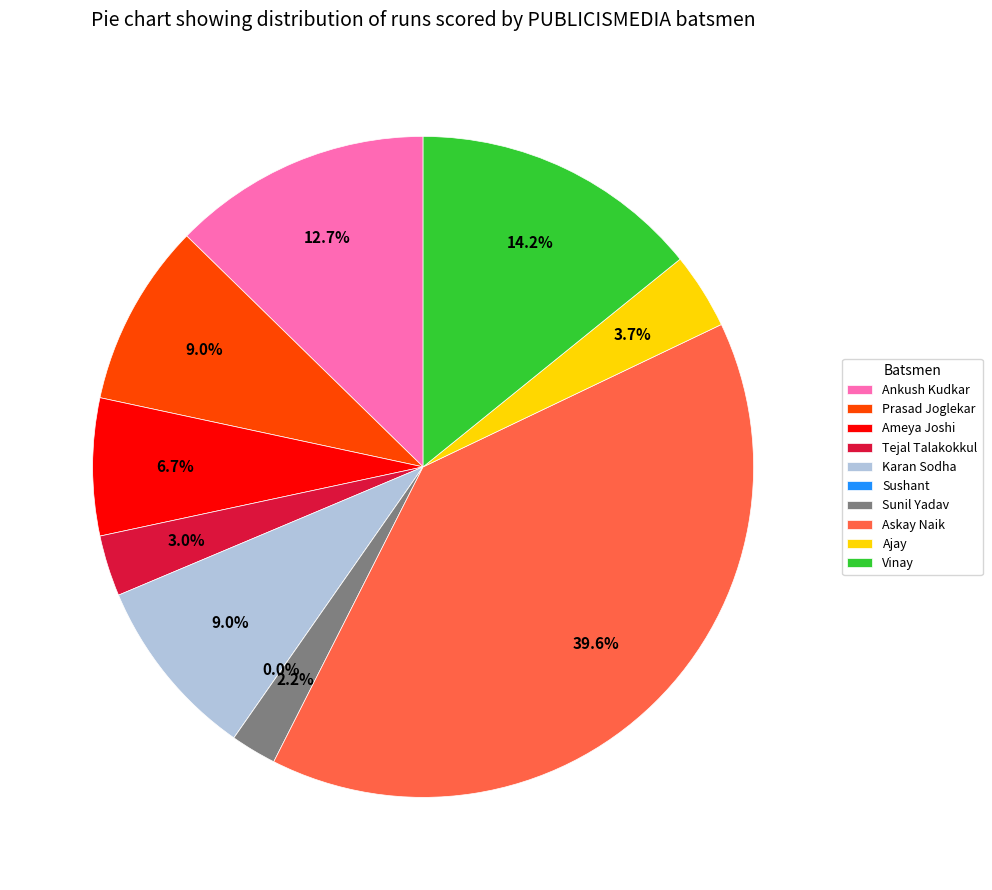

The Sushant slice represents 0% of the pie. True or false?

True